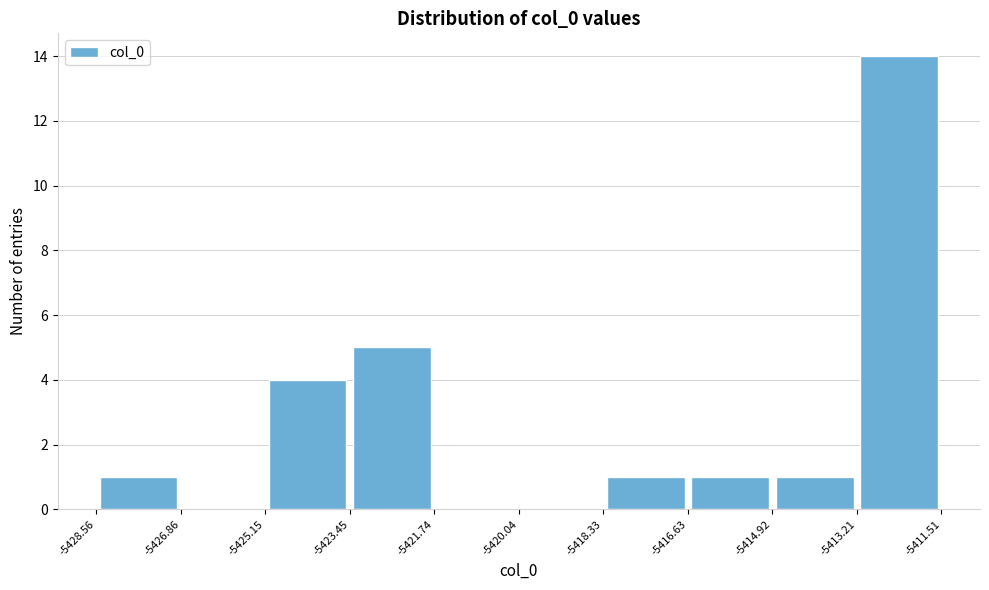

What is the height of the bar covering -5423.45 to -5421.74 on the x-axis? The values are not printed on the chart, so give them approximately, as read against the axis.

5